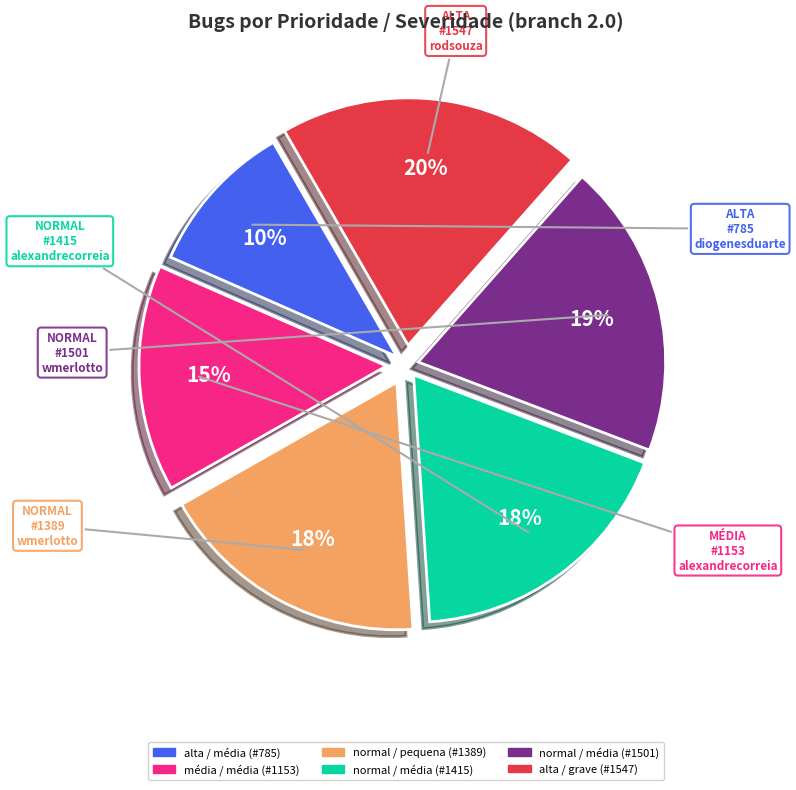

To the nearest percent, what is the difference between the largest and smallest slice percentages?

10%